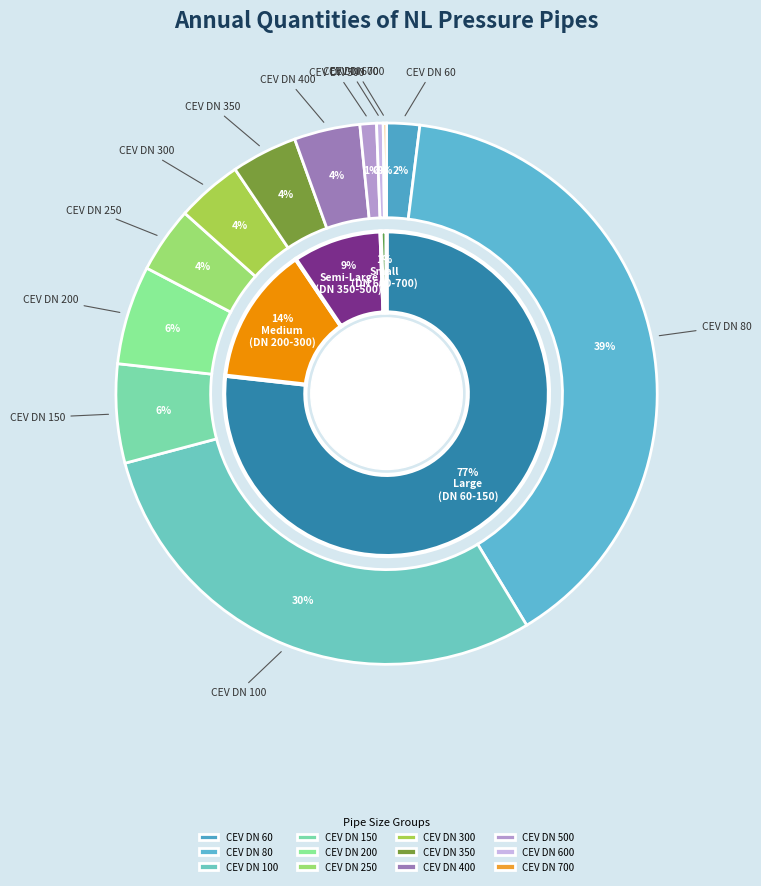

Is CEV DN 200 the majority of the pie?

No